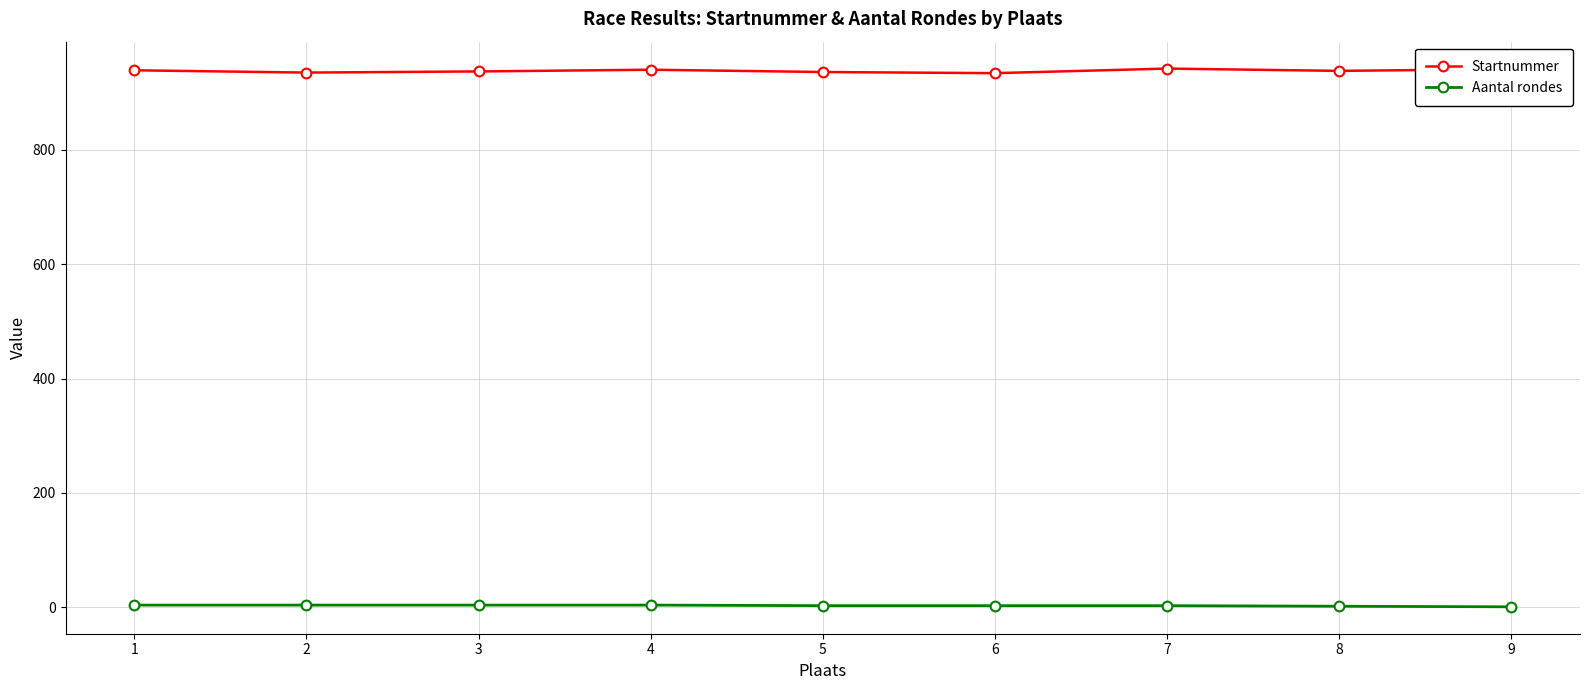

List the series in order of their overall mean, lowest first.

Aantal rondes, Startnummer